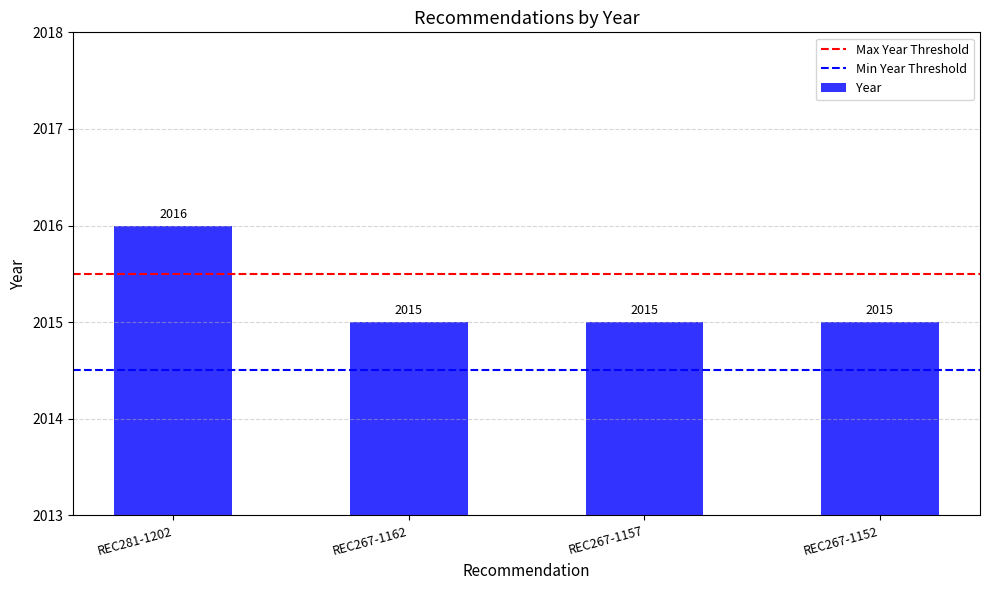

Does the chart contain stacked bars?

No